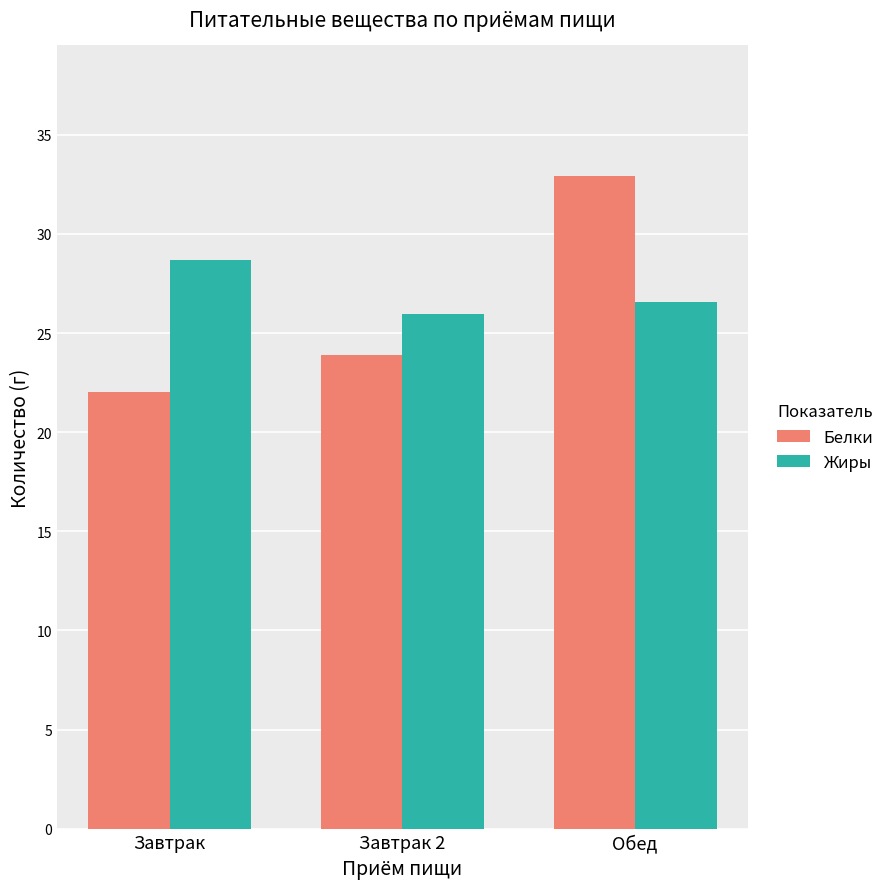

Which category has the highest value in the Белки series?

Обед